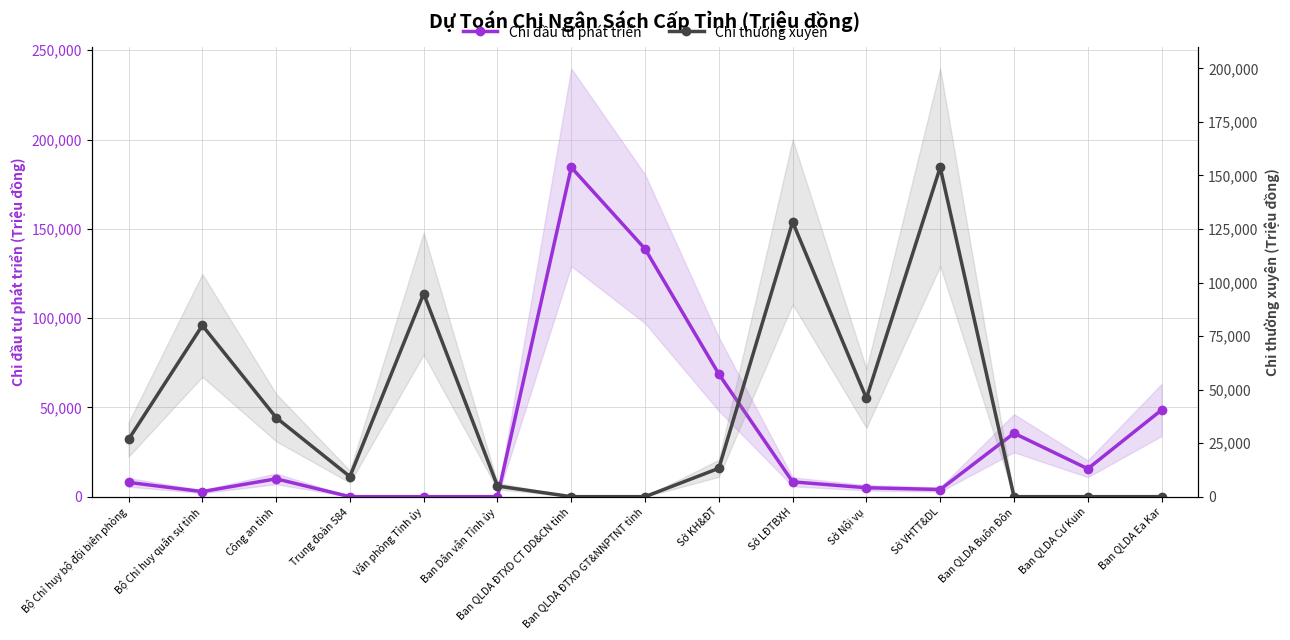

What is the difference between the maximum and minimum values in the Chi đầu tư phát triển series?

184420